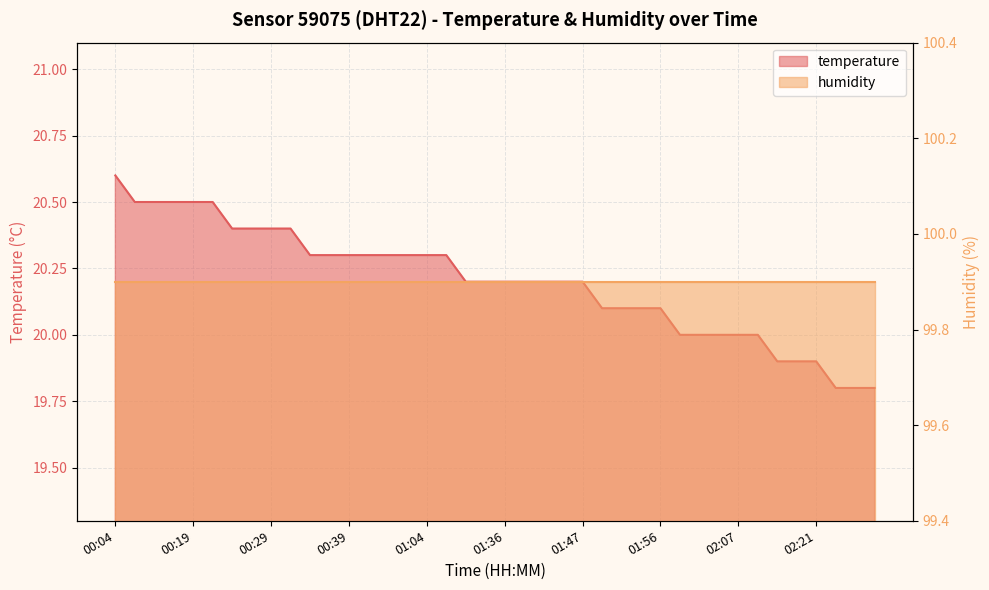

Rank the categories by value from highest to lowest.

00:04, 00:12, 00:14, 00:17, 00:19, 00:22, 00:24, 00:27, 00:29, 00:31, 00:34, 00:36, 00:39, 00:50, 00:53, 00:58, 01:04, 01:20, 01:28, 01:34, 01:36, 01:39, 01:42, 01:44, 01:47, 01:49, 01:51, 01:54, 01:56, 01:59, 02:01, 02:04, 02:07, 02:10, 02:13, 02:18, 02:21, 02:23, 02:26, 02:31